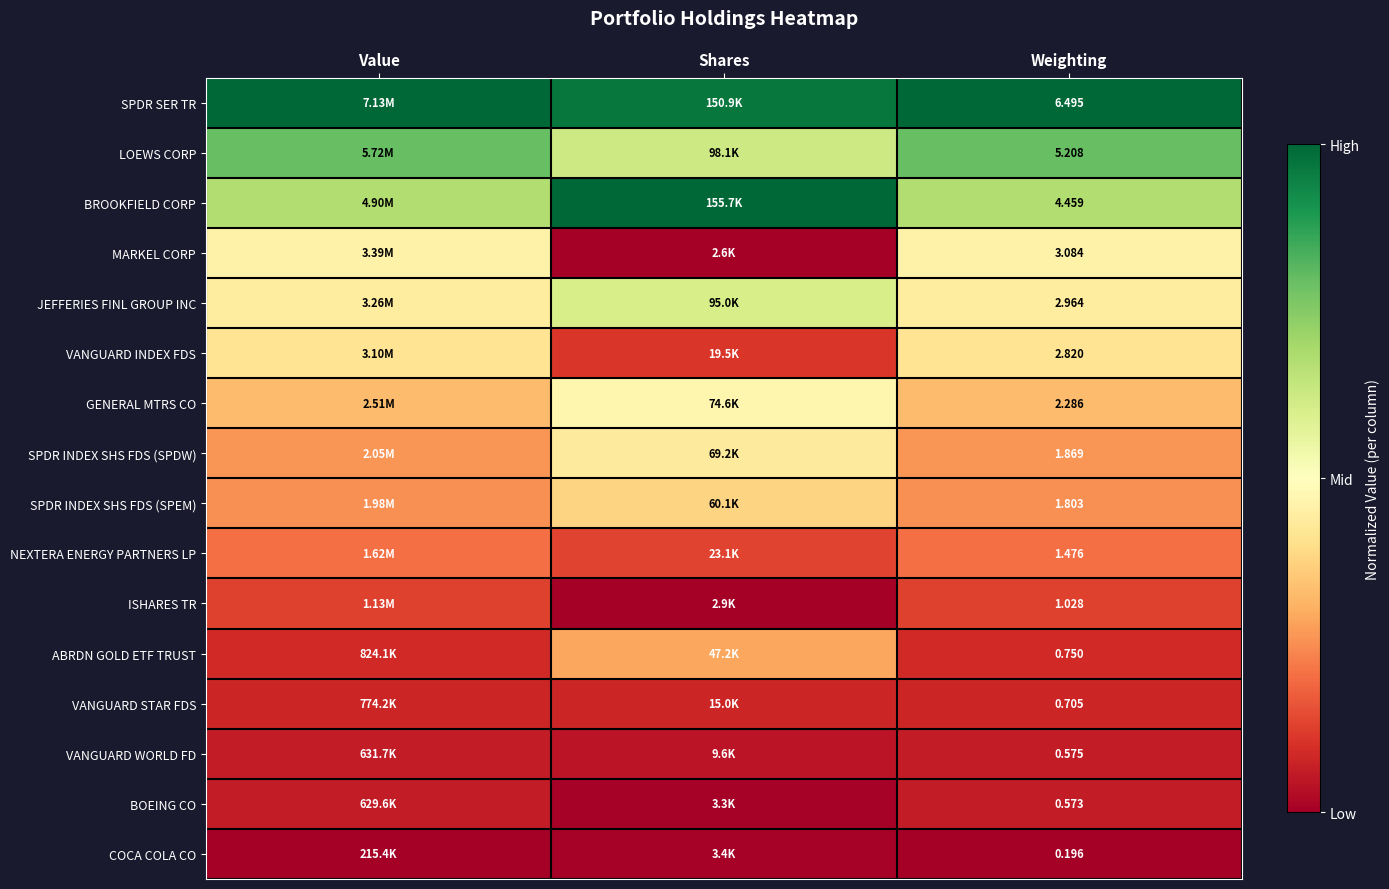

At Weighting, list the series in order from largest to smallest.

SPDR SER TR, LOEWS CORP, BROOKFIELD CORP, MARKEL CORP, JEFFERIES FINL GROUP INC, VANGUARD INDEX FDS, GENERAL MTRS CO, SPDR INDEX SHS FDS (SPDW), SPDR INDEX SHS FDS (SPEM), NEXTERA ENERGY PARTNERS LP, ISHARES TR, ABRDN GOLD ETF TRUST, VANGUARD STAR FDS, VANGUARD WORLD FD, BOEING CO, COCA COLA CO